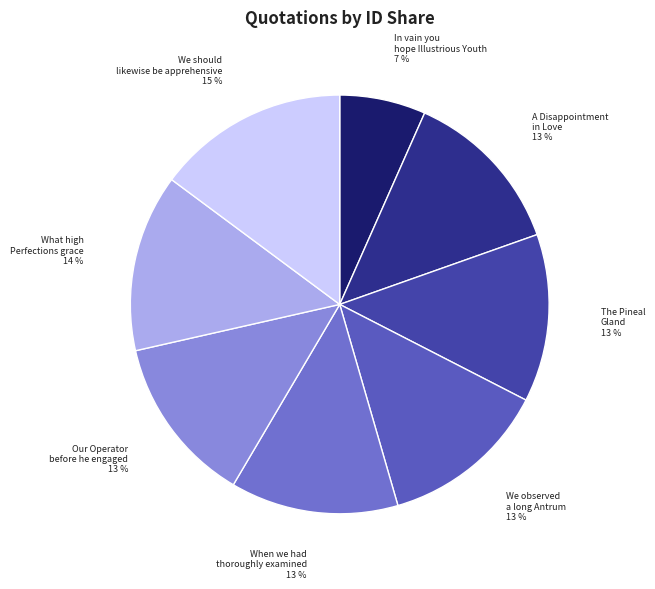

Is it true that A Disappointment in Love is 21% of the pie?

False